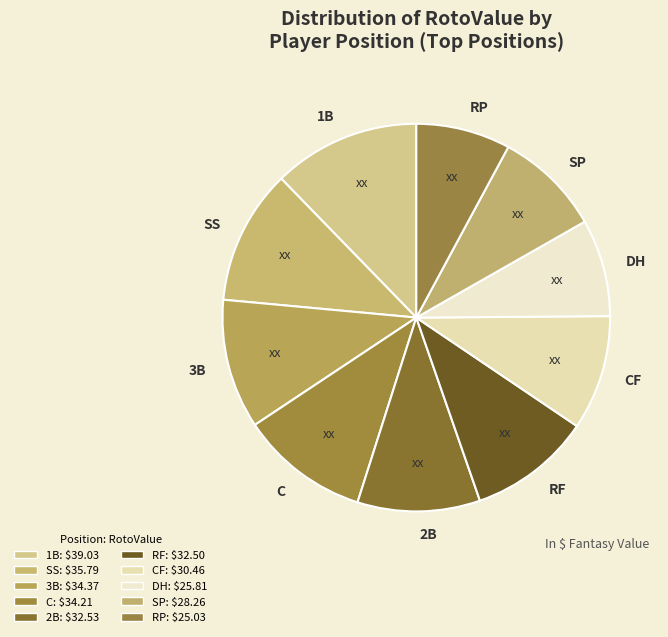

Which slice is the largest?

1B